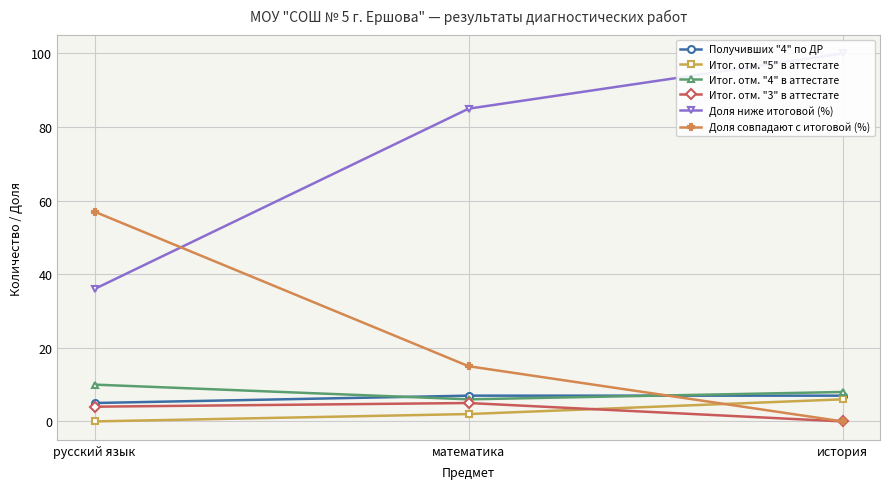

Which category has the highest value across all series?

история